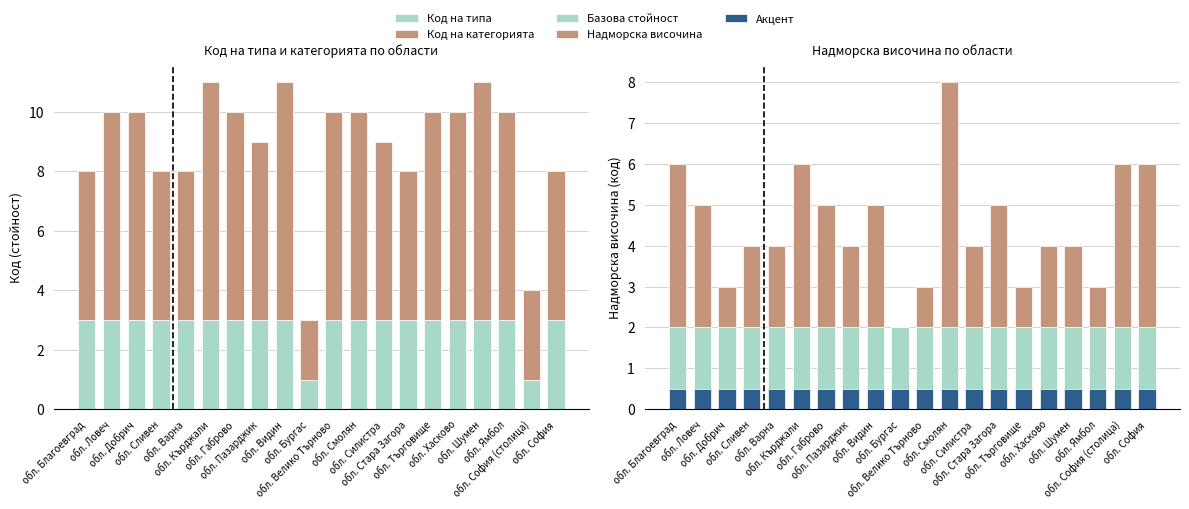

The value of Базова стойност at обл. Сливен is 2.0. True or false?

True